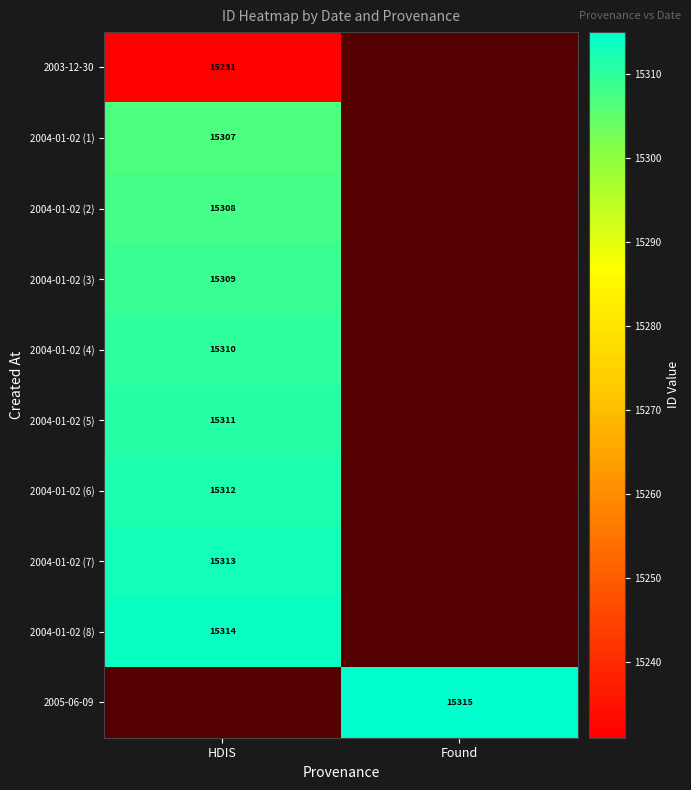

At how many categories does at least one series exceed 15276?

2